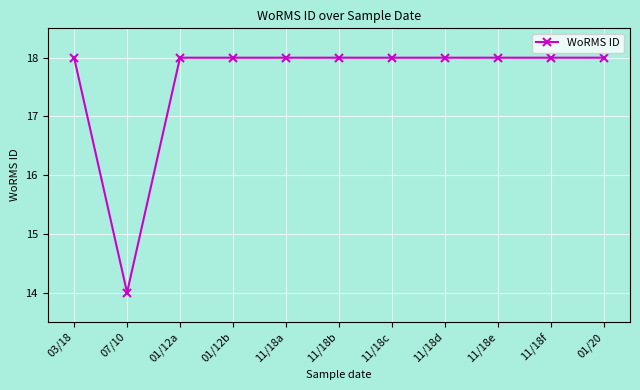

Reading right to left, list all the values displayed in this chart.

01/20=18.0	11/18f=18.0	11/18e=18.0	11/18d=18.0	11/18c=18.0	11/18b=18.0	11/18a=18.0	01/12b=18.0	01/12a=18.0	07/10=14.0	03/18=18.0